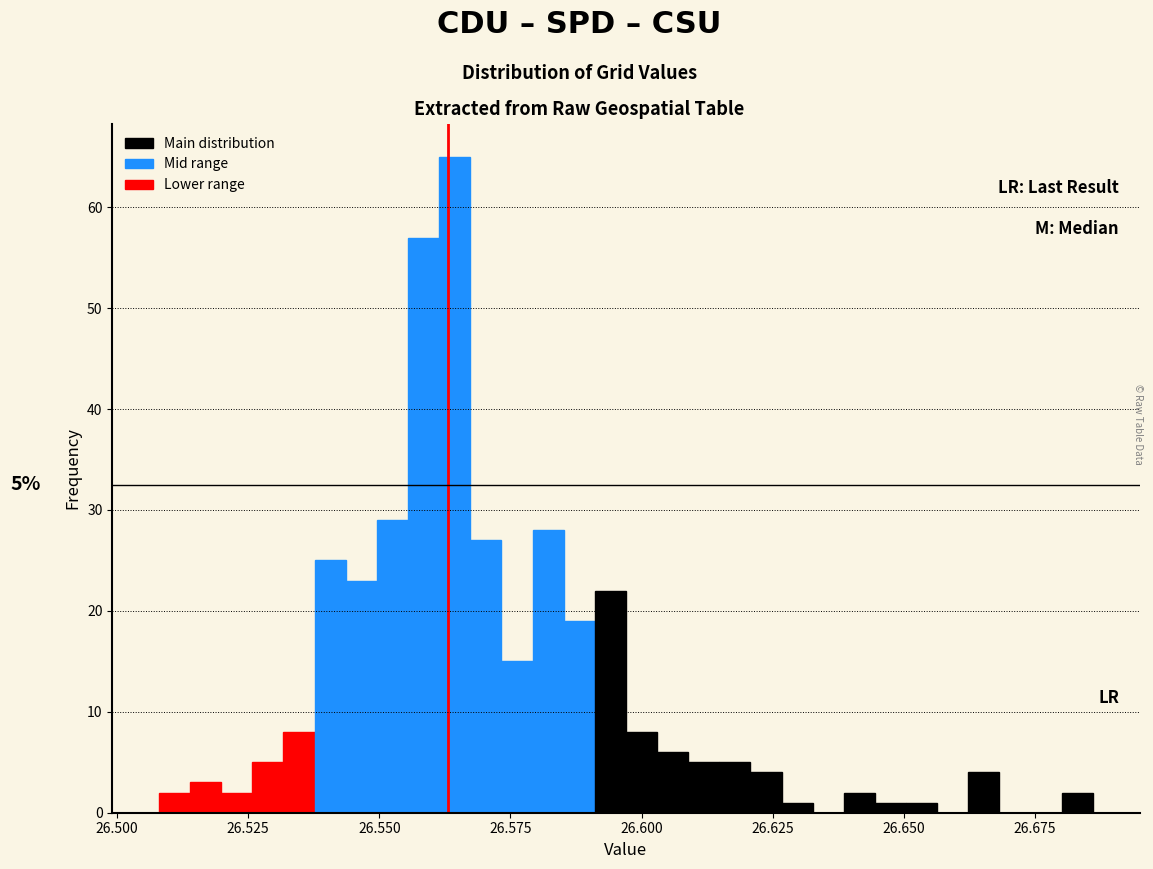

Read against the x-axis, roughly where is the centre of the tallest bar?

26.565